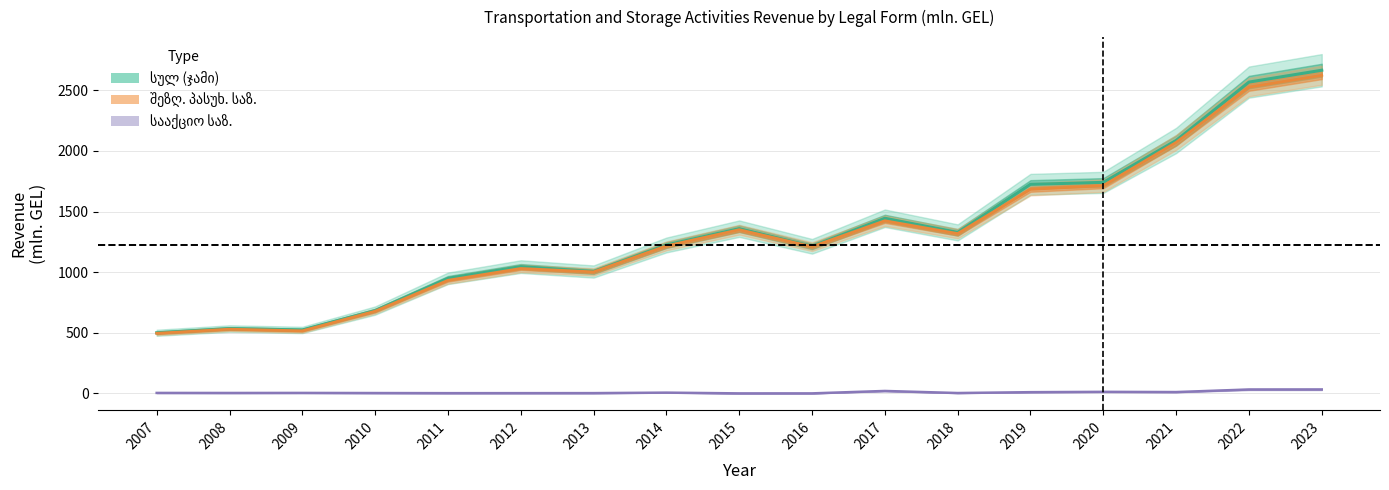

What value does the სააქციო საზოგადოება series have at 2012?

2.0